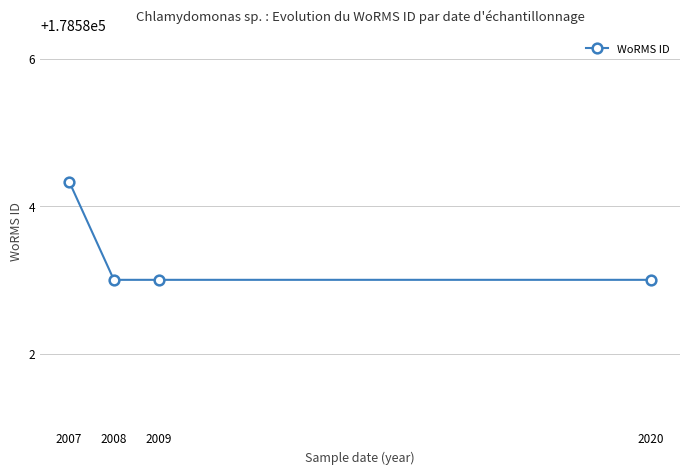

The value at 2009 is 71136.2. True or false?

False